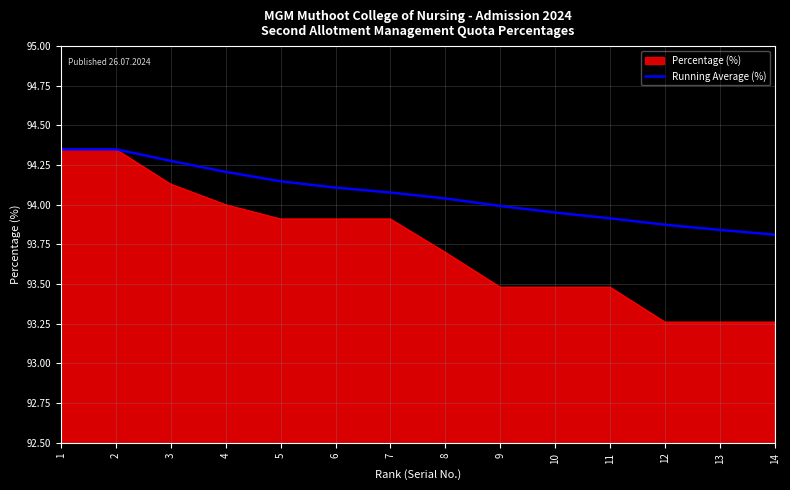

Is it true that Percentage (%) equals 94.0 at 4?

True